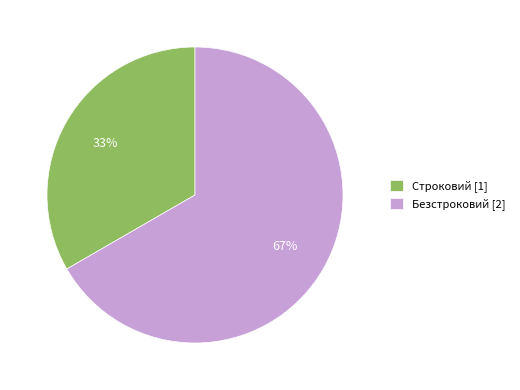

The Безстроковий slice represents 67% of the pie. True or false?

True